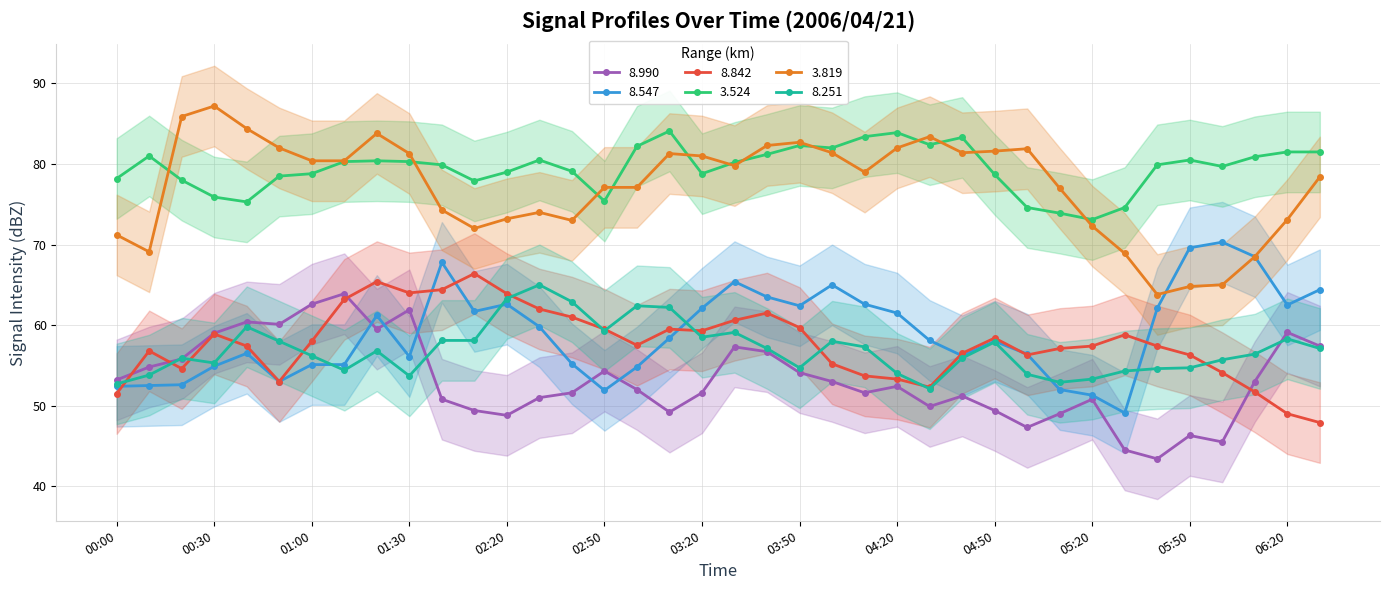

How many data points does each series have?

38